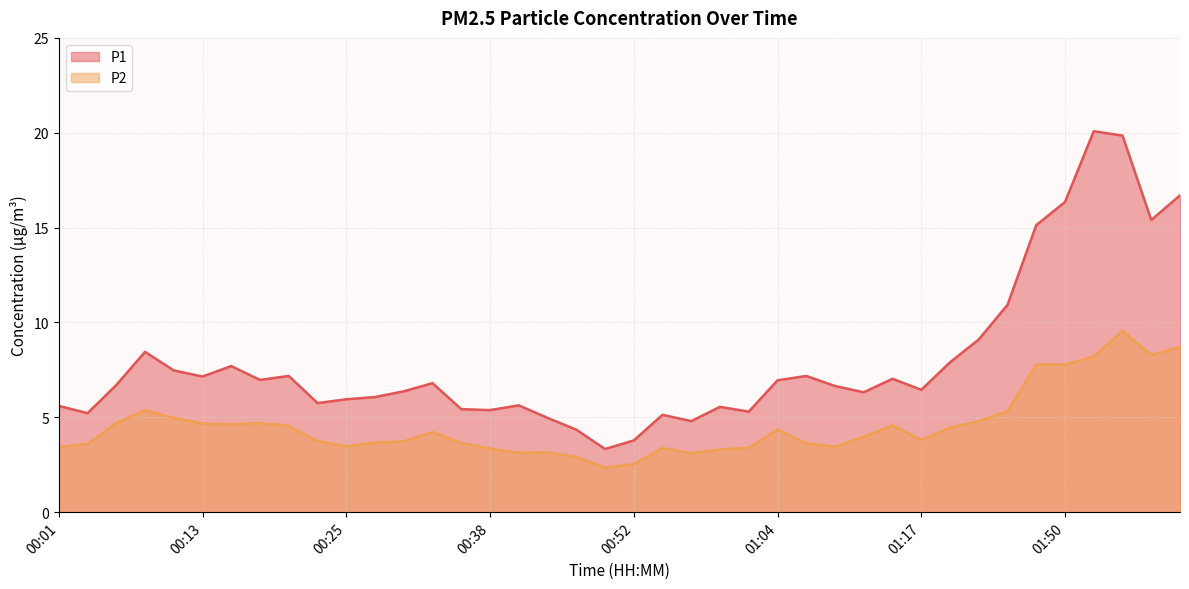

How many lines are shown in the chart?

2